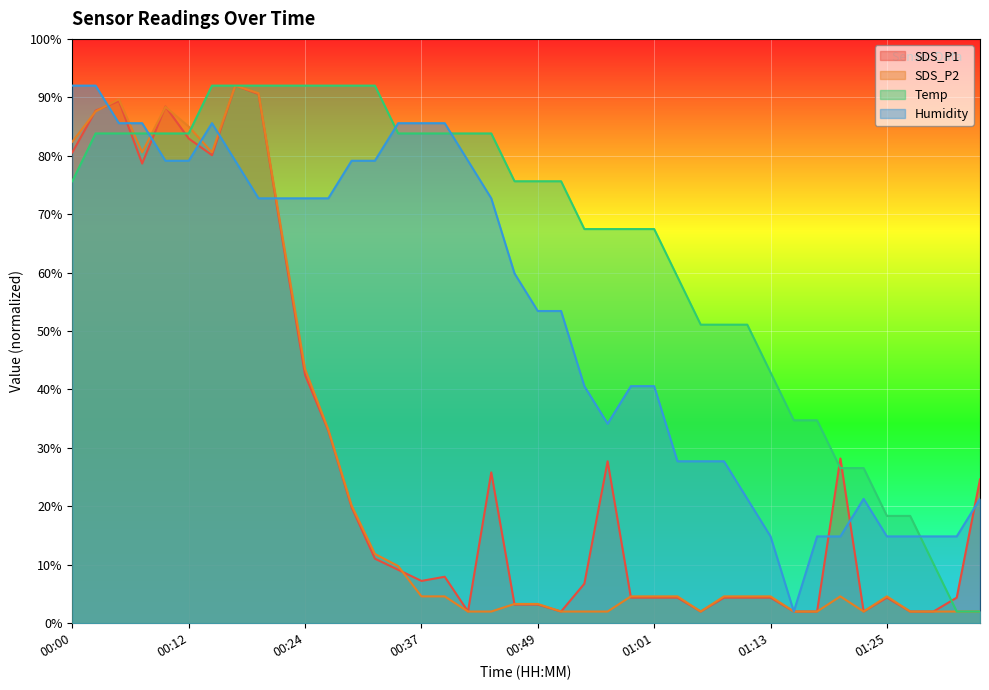

Between 00:27 and 00:22, which is larger?

00:22